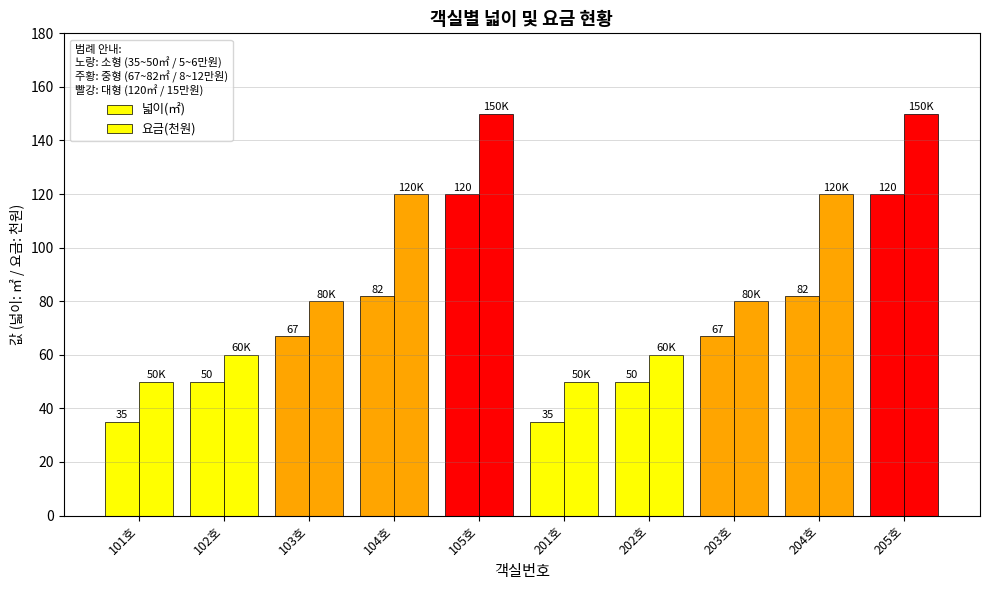

What is the spread (max minus min) of values at 202호?

10